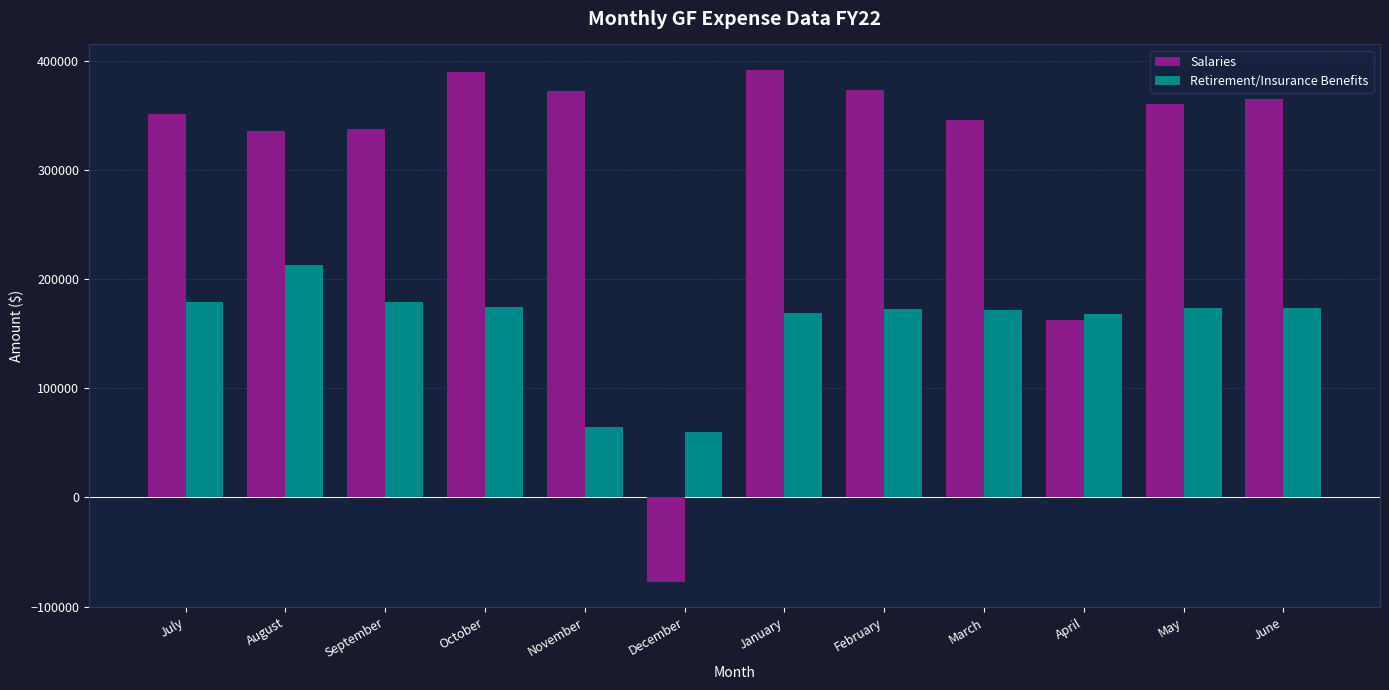

What is the value of the Salaries bar at the 9th from the left?

345641.5